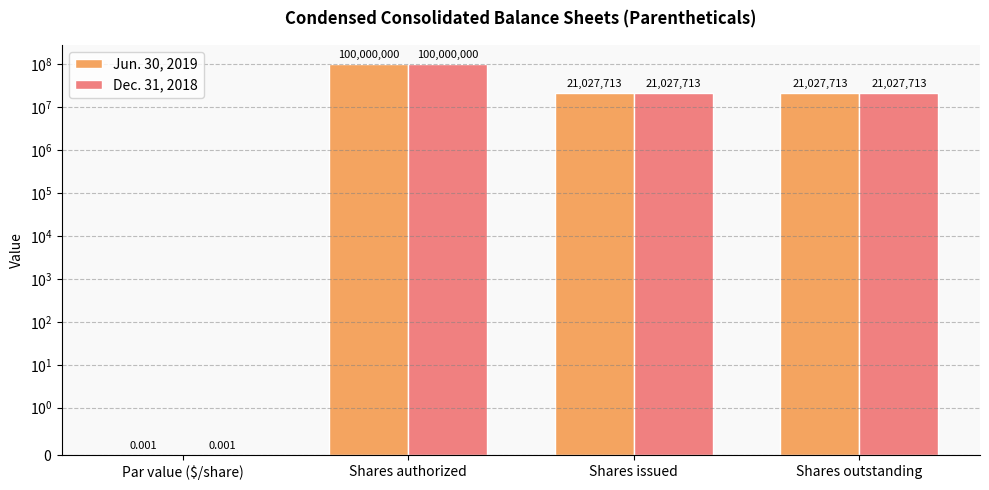

How many bars are there in total?

8